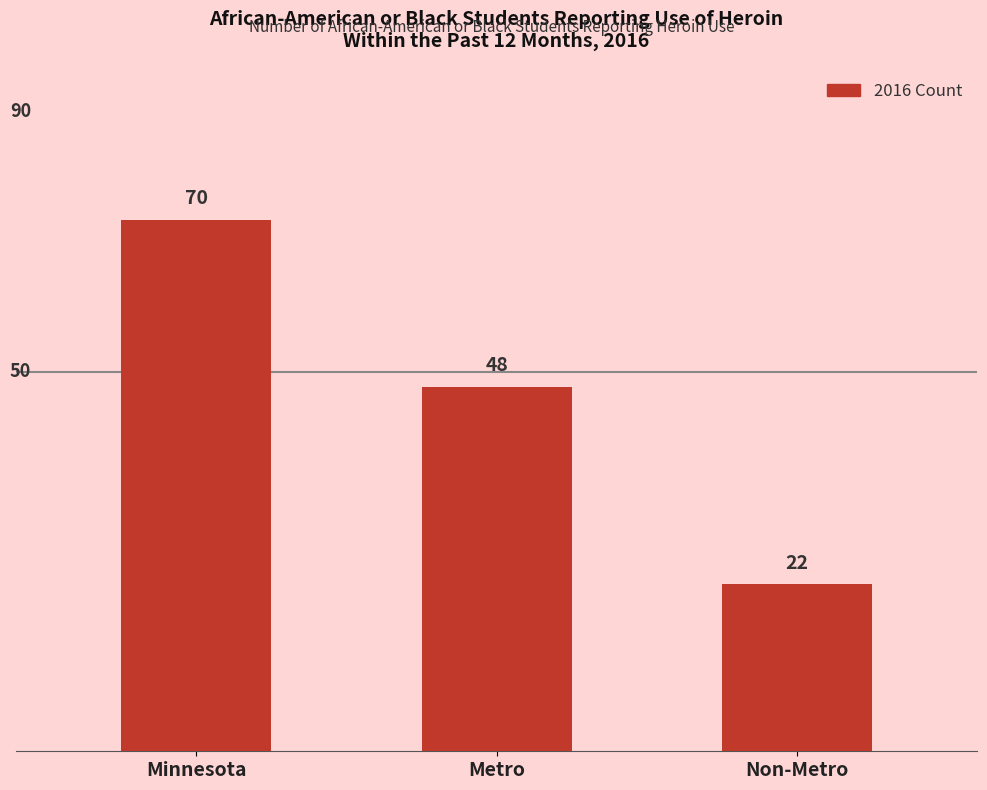

Reading left to right, list all the values displayed in this chart.

70	48	22